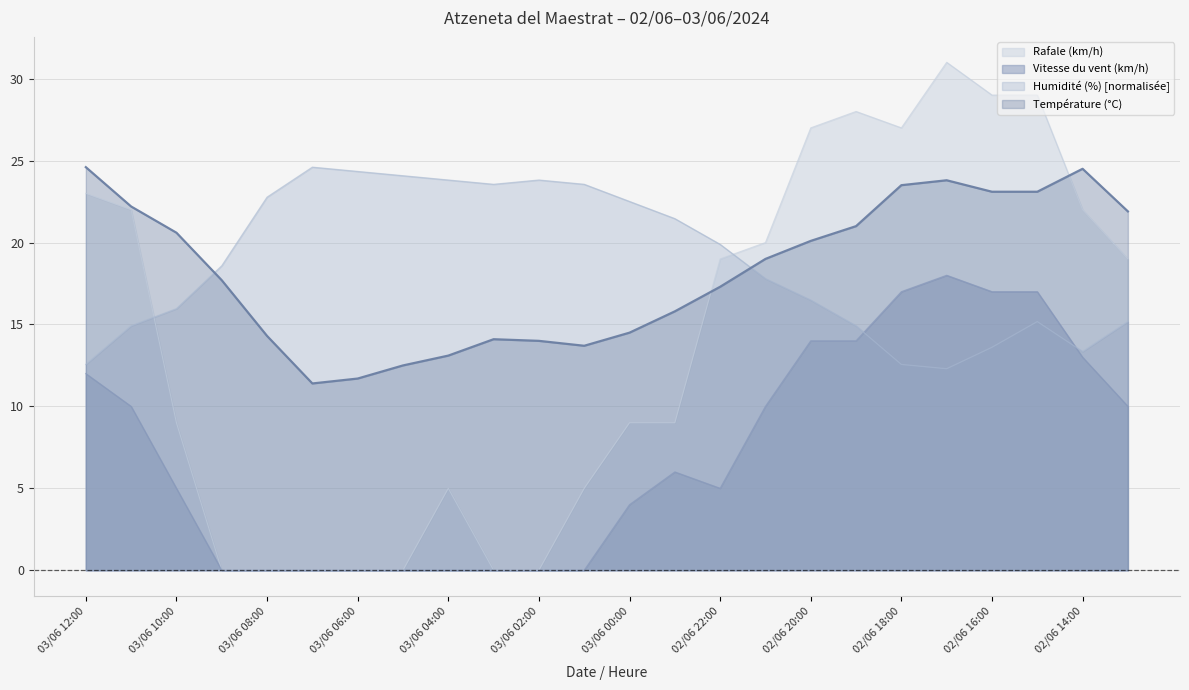

Rank the series by their maximum value, from lowest to highest.

Vitesse du vent (km/h), Température (°C), Humidité (%), Rafale (km/h)